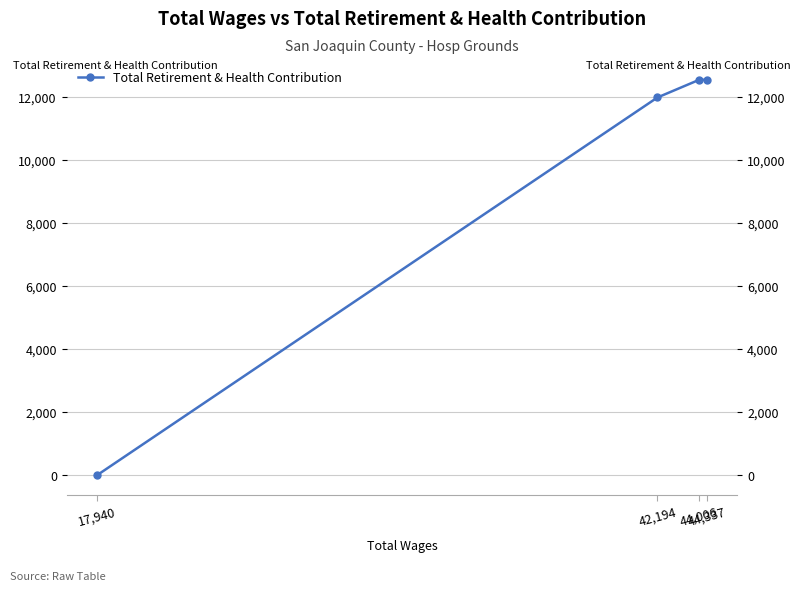

Which category has the lowest value across all series?

17,940